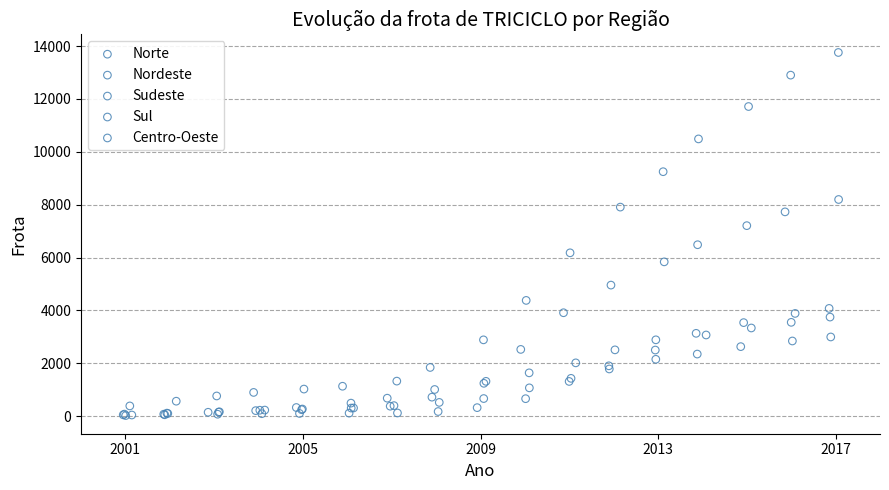

Which series contains the highest Y value?

Sudeste